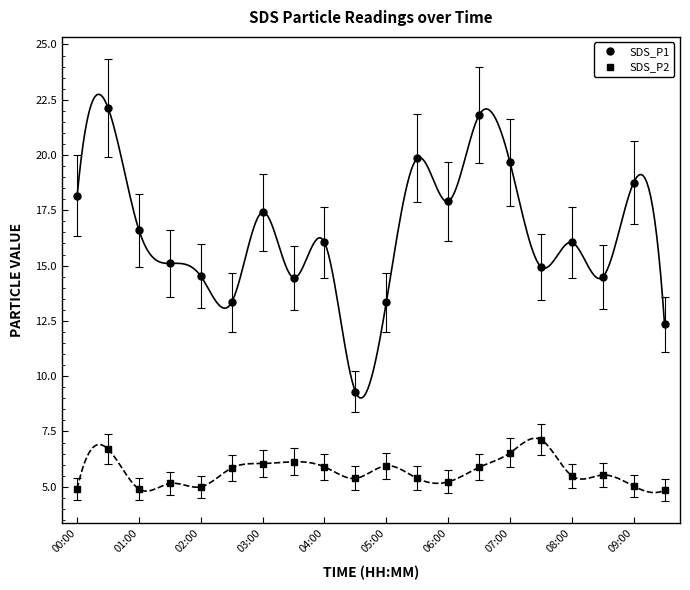

True or false: SDS_P2 and SDS_P1 cross at least once.

False